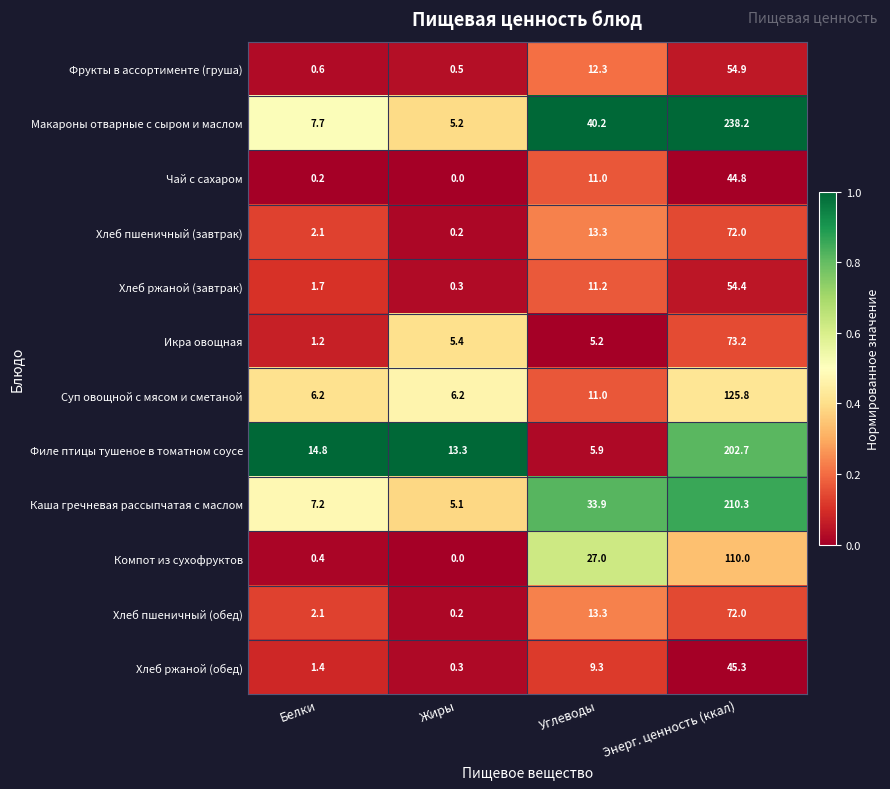

What is the difference between the Макароны отварные с сыром и маслом values at Энерг. ценность (ккал) and Углеводы?

198.0